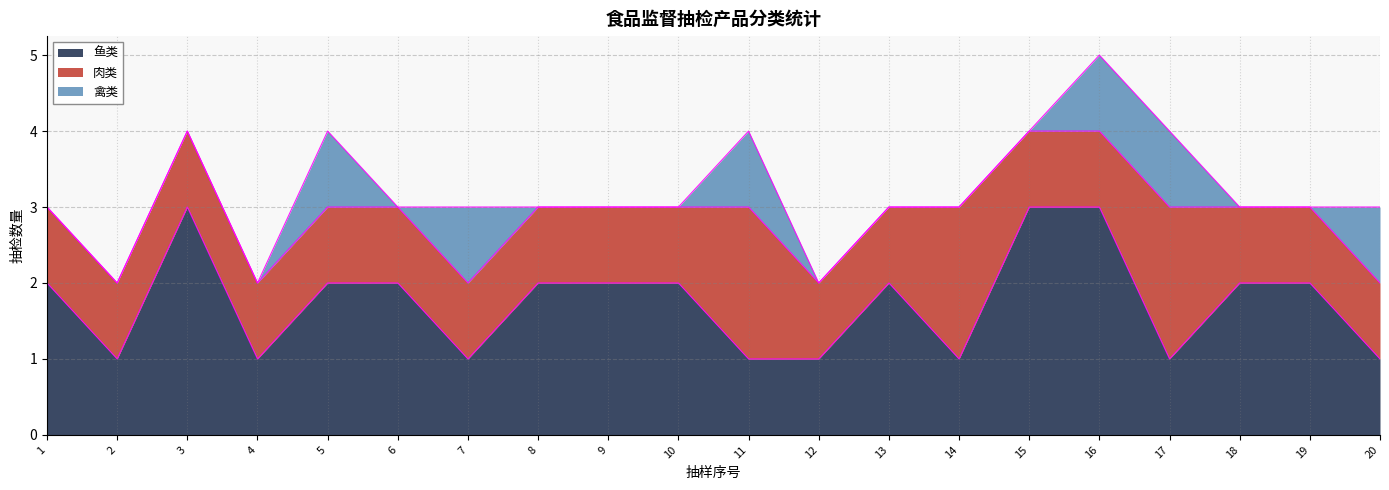

List the labels in order of 禽类 value, smallest first.

1, 2, 3, 4, 6, 8, 9, 10, 12, 13, 14, 15, 18, 19, 5, 7, 11, 16, 17, 20